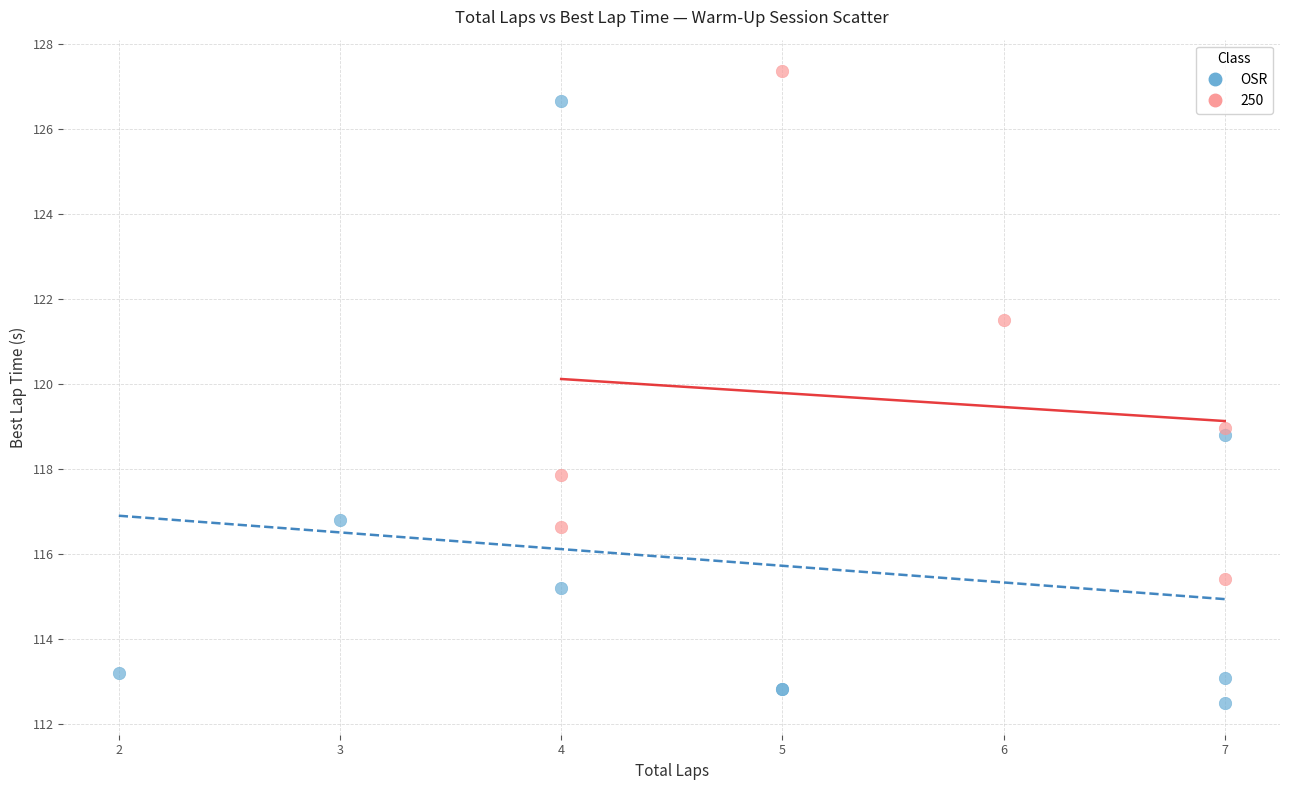

Which series reaches the maximum Y coordinate?

250